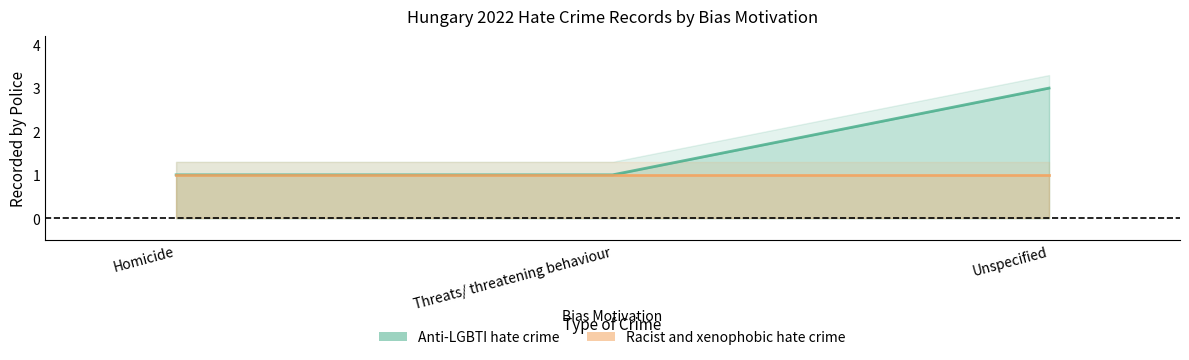

What is the difference between the maximum and second lowest values?

2